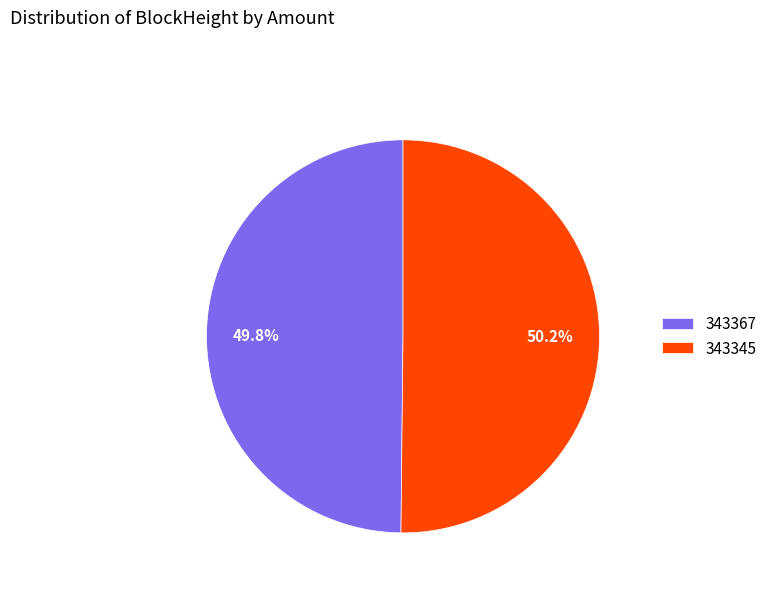

Count the number of slices in the pie.

2